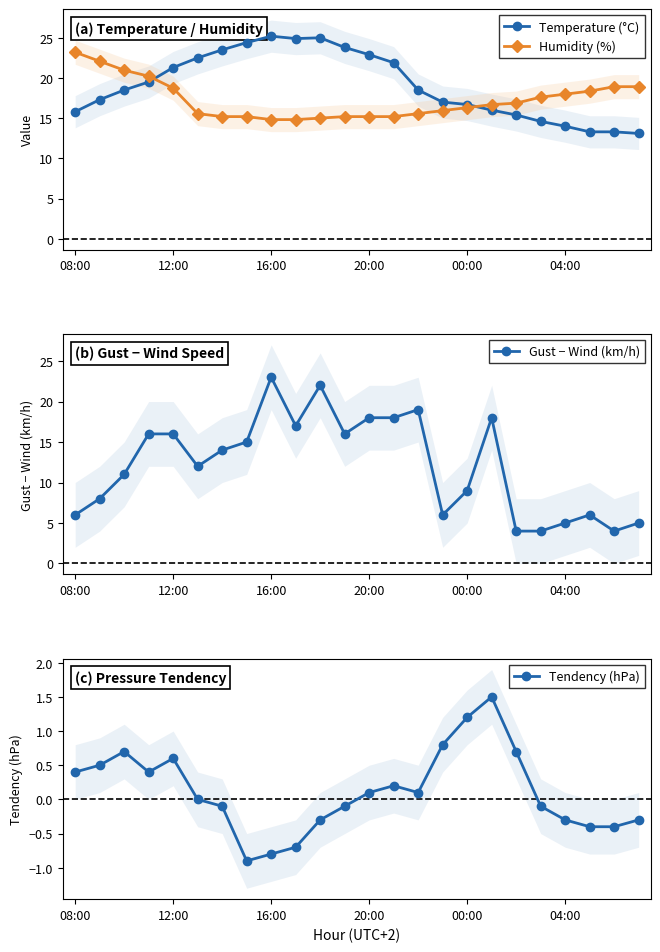

How many data points in Humidity (%) are above 16?

13